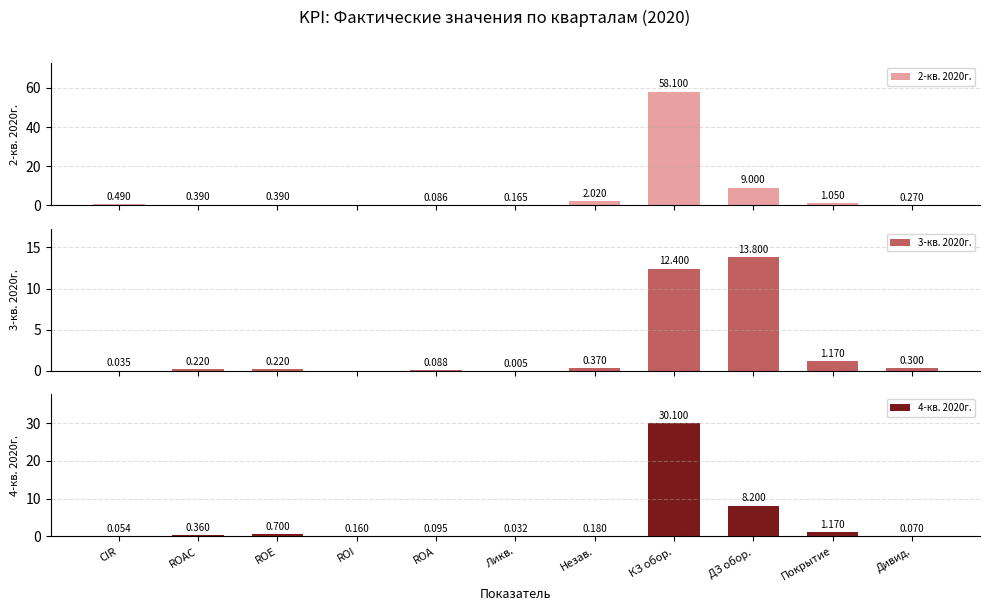

At which label is 3-кв. 2020г. closest to 6?

Покрытие